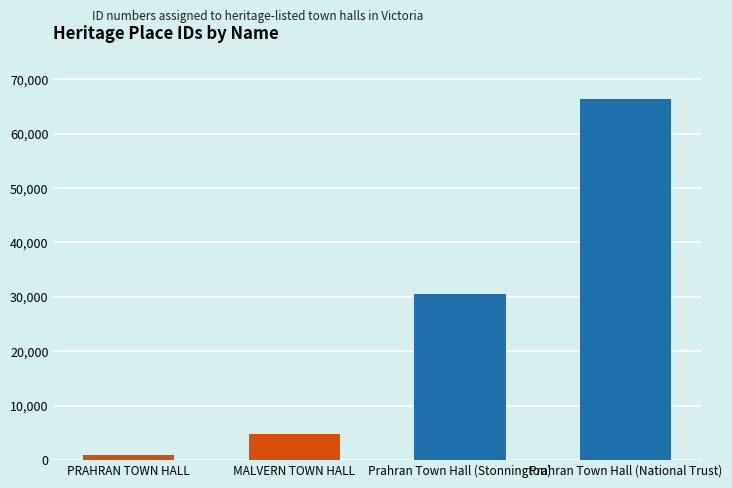

Reading left to right, transcribe all the data shown in this chart.

957	4679	30503	66479